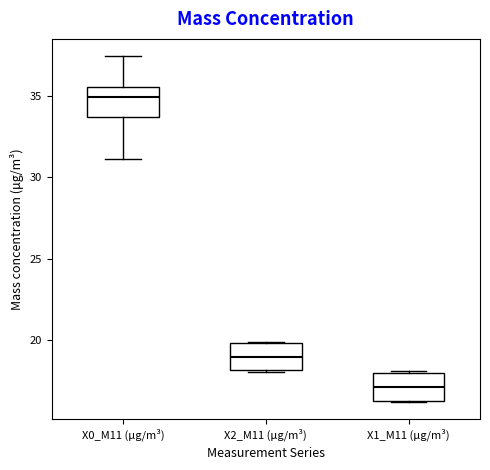

Where does the median line of the box for X2_M11 (μg/m³) sit on the y-axis? The values are not printed on the chart, so give them approximately, as read against the axis.

19.0